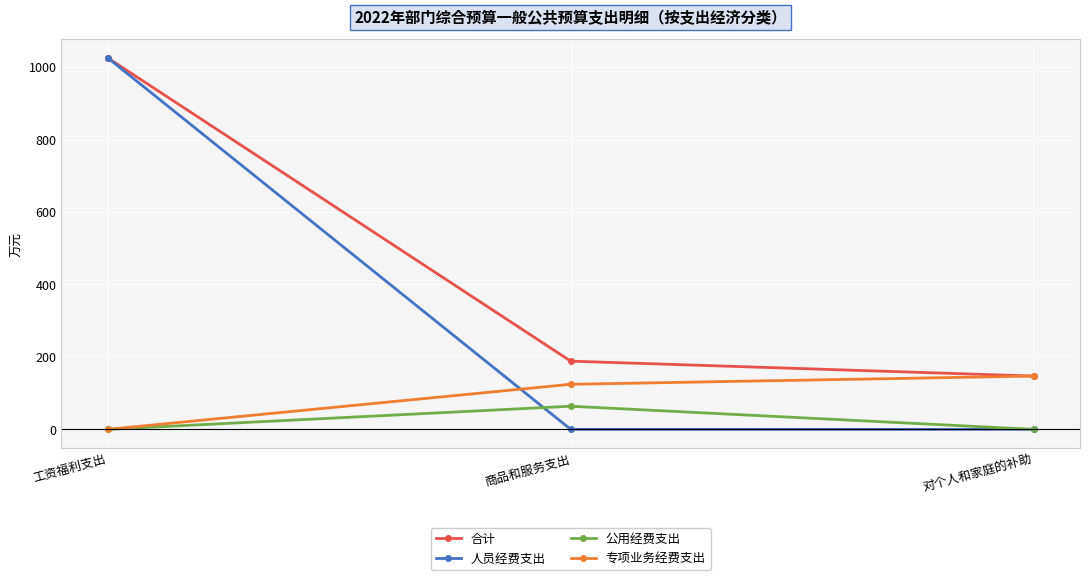

The value of 公用经费支出 at 工资福利支出 is 0.0. True or false?

True